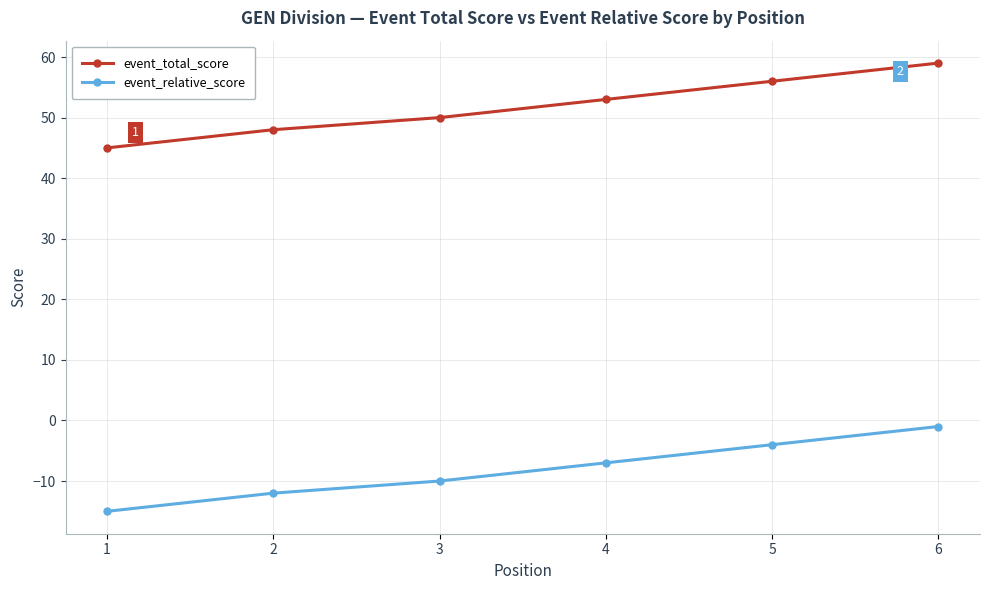

What are all the series names shown in the legend?

event_total_score, event_relative_score